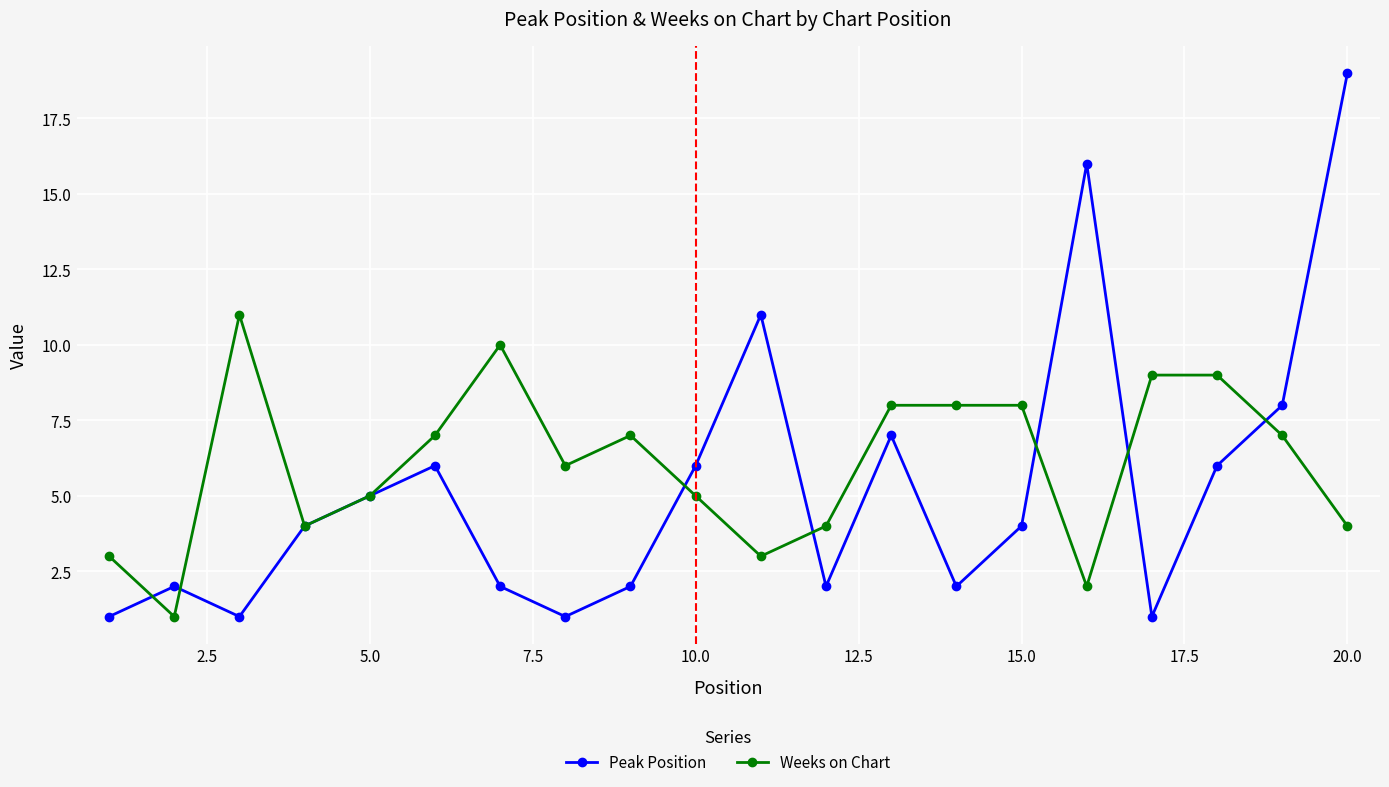

List the series in order of their overall mean, highest first.

Weeks on Chart, Peak Position